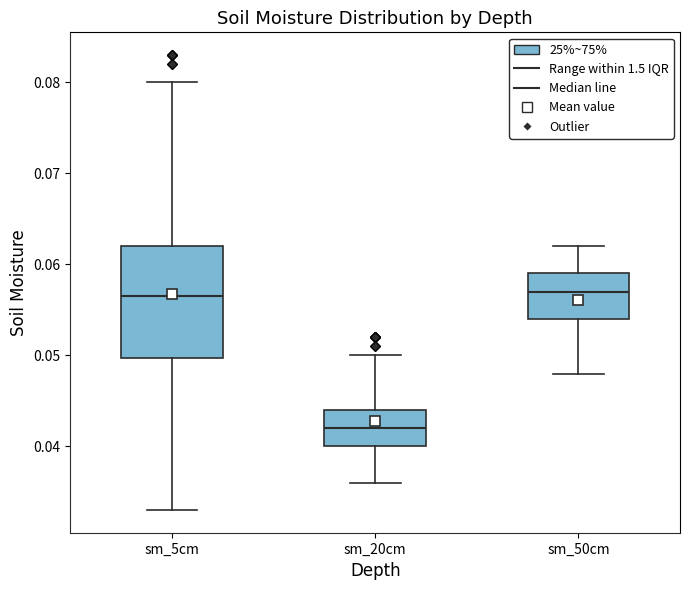

Which box is the tallest, from its lower edge to its upper edge?

sm_5cm